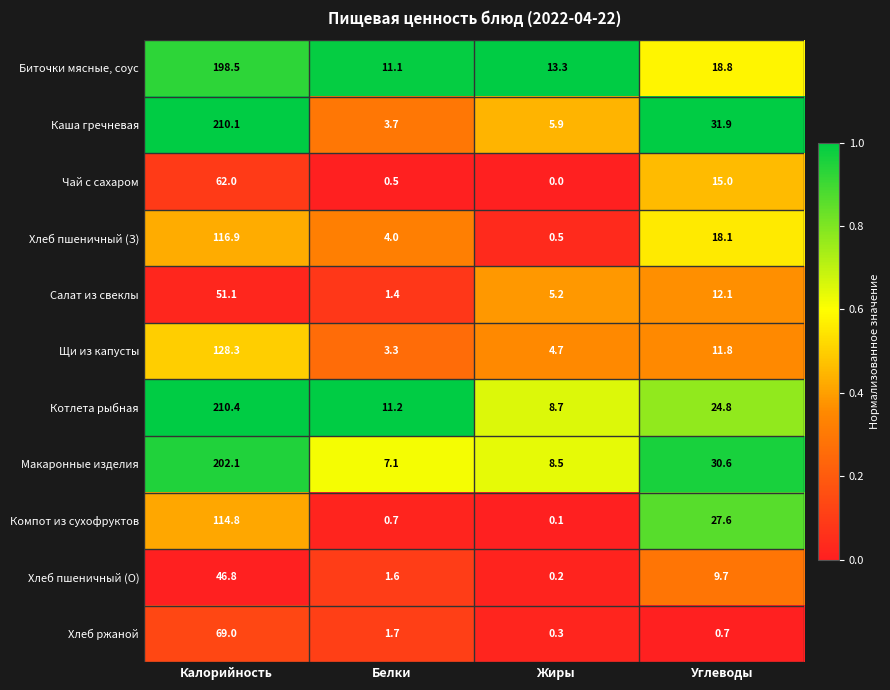

The value of Чай с сахаром at Калорийность is 26.1. True or false?

False